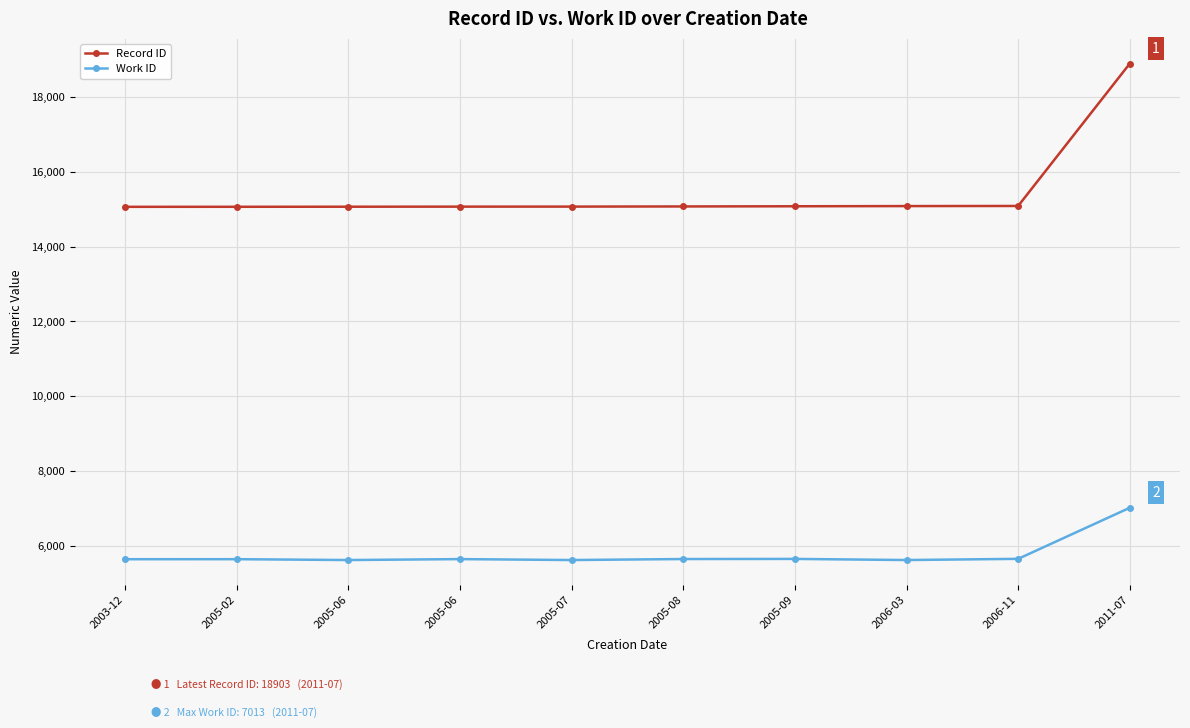

Which series changed the most between 2005-06 and 2011-07?

Record ID